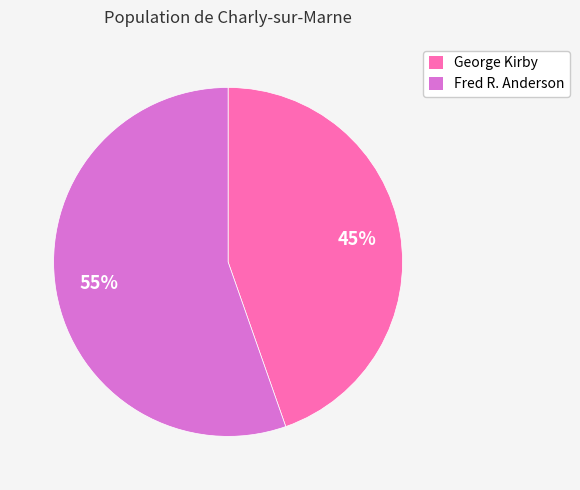

Is it true that Fred R. Anderson is 49% of the pie?

False